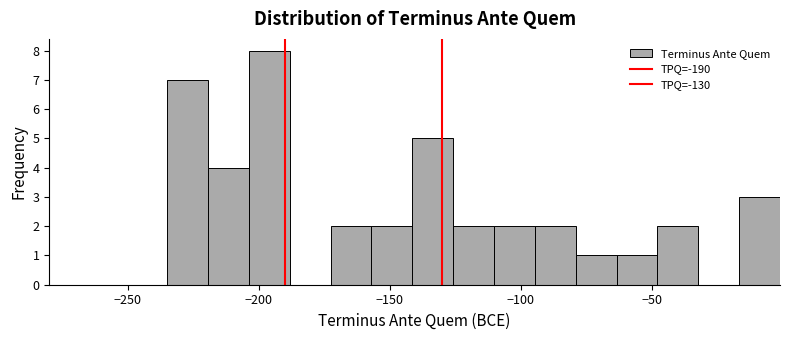

Around what value on the x-axis is the tallest bar? Give the approximate position of its centre, as read against the axis.

-195